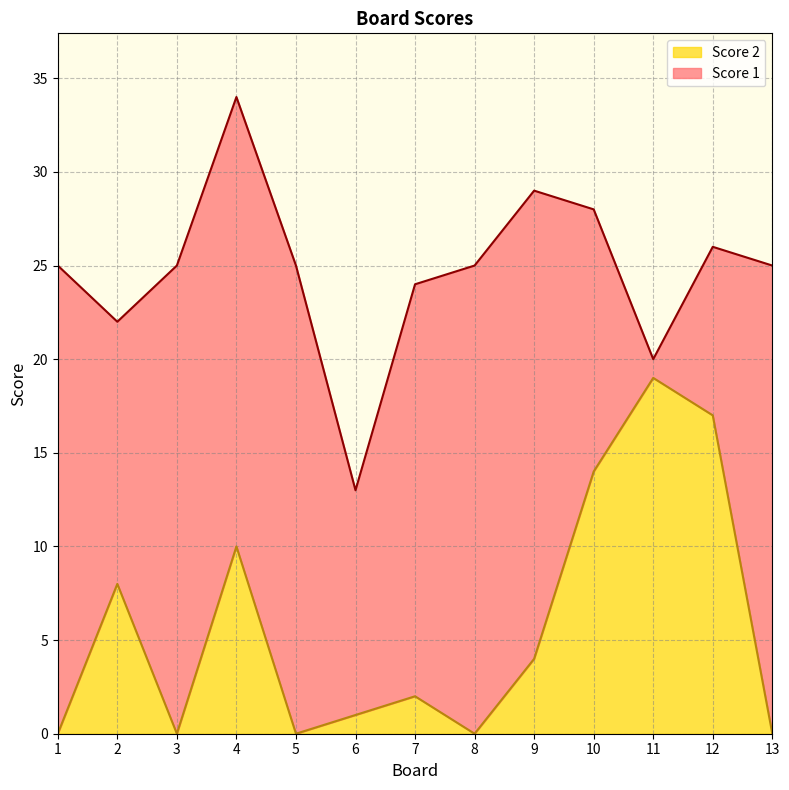

List the labels in order of value, smallest first.

1, 3, 5, 8, 13, 6, 7, 9, 2, 4, 10, 12, 11